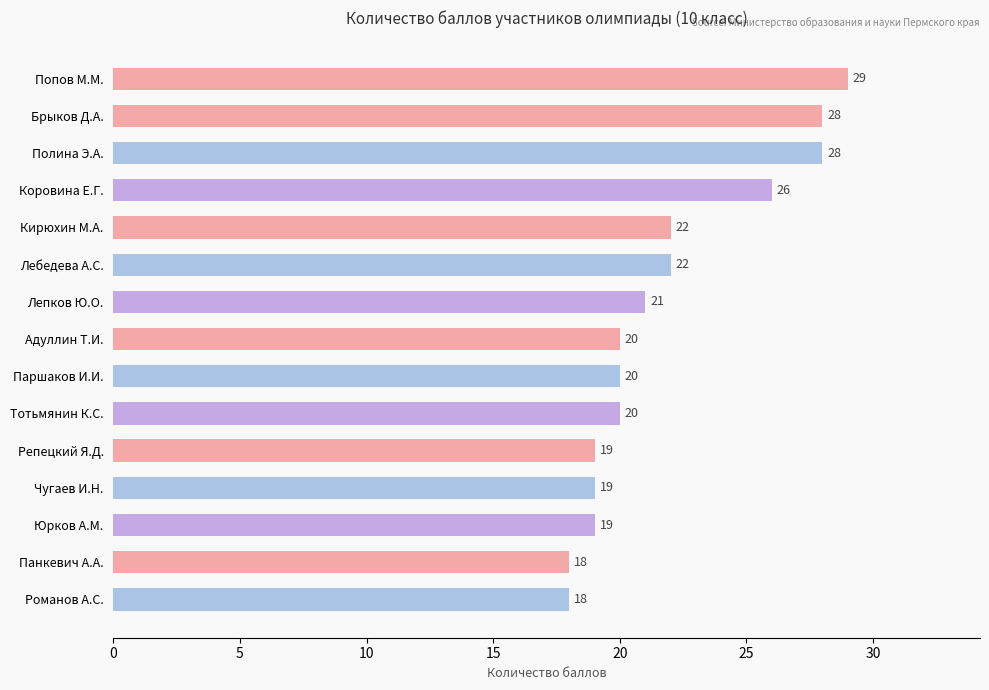

Read the value at Попов М.М., to the nearest 10.

30